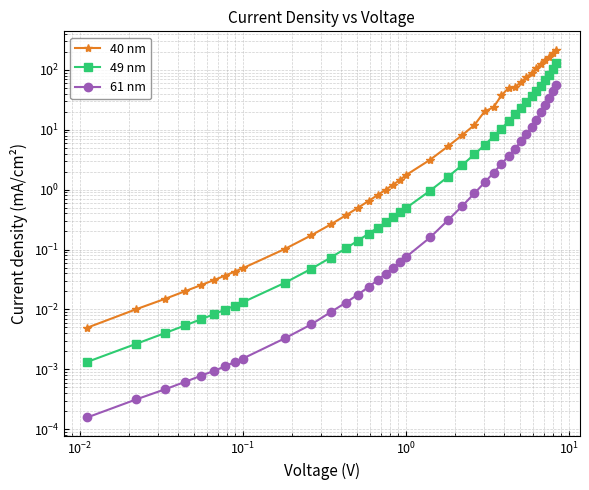

How many data points does each series have?

38